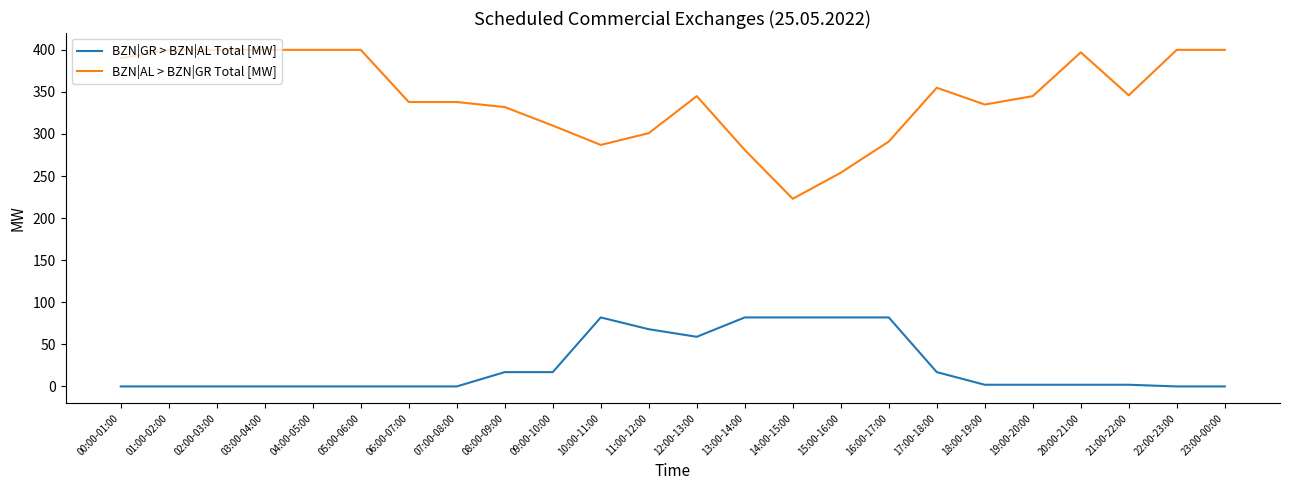

What is the highest value of the BZN|GR > BZN|AL Total [MW] series?

82